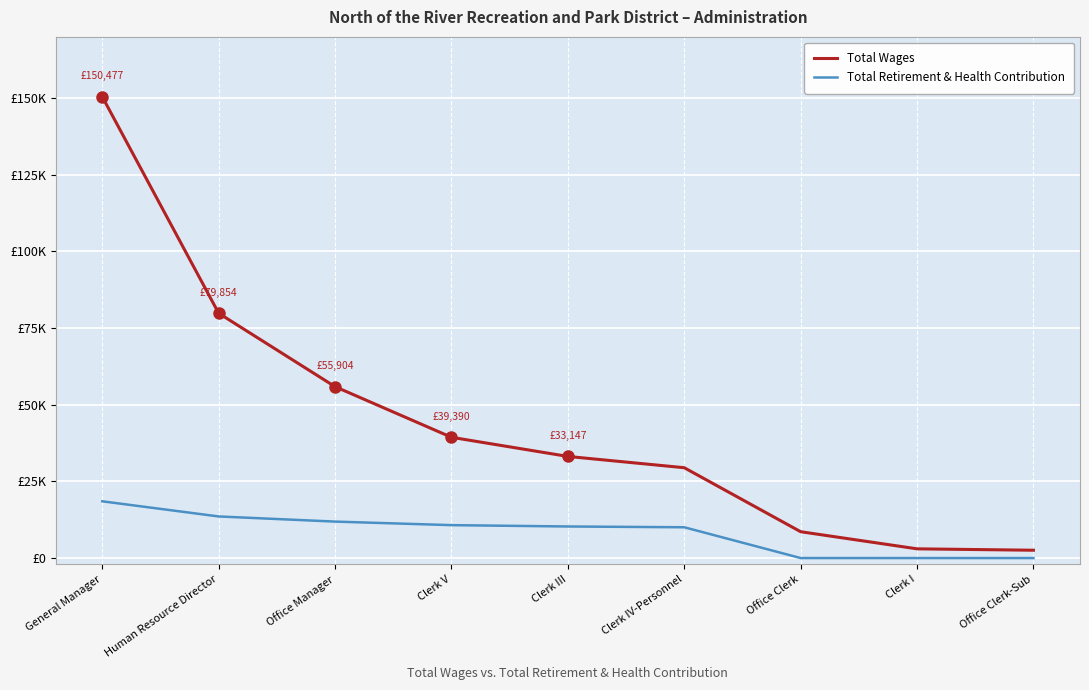

List the labels in order of Total Retirement & Health Contribution value, largest first.

General Manager, Human Resource Director, Office Manager, Clerk V, Clerk III, Clerk IV-Personnel, Office Clerk, Clerk I, Office Clerk-Sub